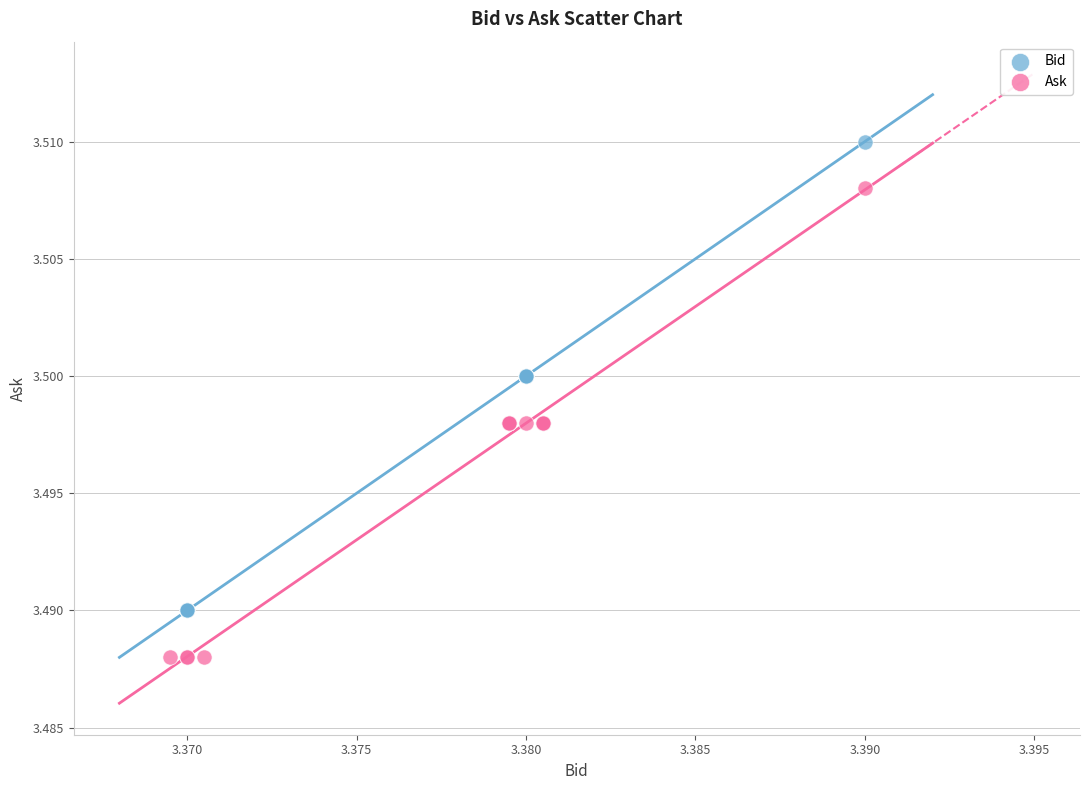

Which series reaches the minimum Y coordinate?

Ask